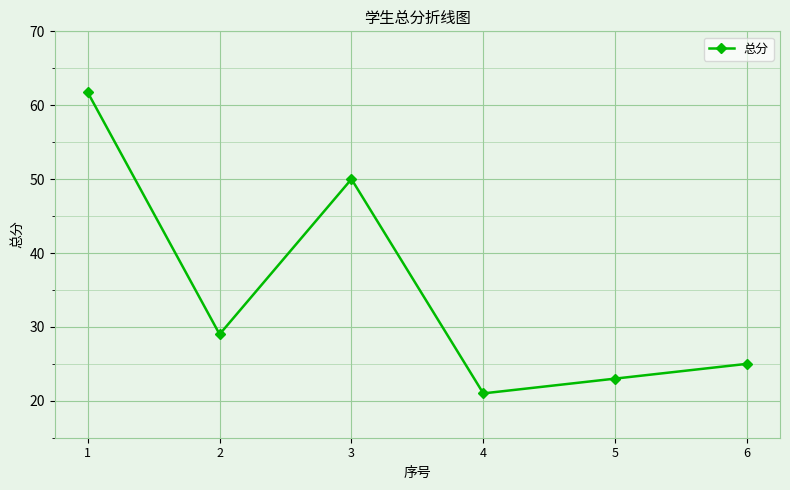

What is the change in value from 4 to 6?

+4.0